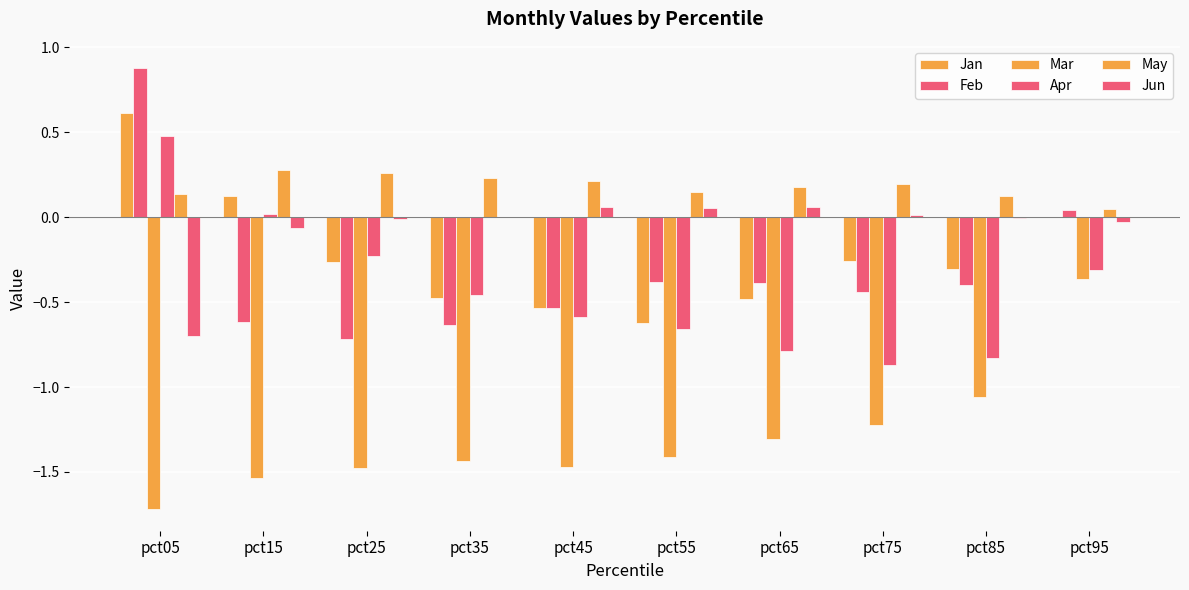

Reading left to right, what are all the values shown in this chart?

Jan: pct05=0.6	pct15=0.1	pct25=-0.3	pct35=-0.5	pct45=-0.5	pct55=-0.6	pct65=-0.5	pct75=-0.3	pct85=-0.3	pct95=-0.0
Feb: pct05=0.9	pct15=-0.6	pct25=-0.7	pct35=-0.6	pct45=-0.5	pct55=-0.4	pct65=-0.4	pct75=-0.4	pct85=-0.4	pct95=0.0
Mar: pct05=-1.7	pct15=-1.5	pct25=-1.5	pct35=-1.4	pct45=-1.5	pct55=-1.4	pct65=-1.3	pct75=-1.2	pct85=-1.1	pct95=-0.4
Apr: pct05=0.5	pct15=0.0	pct25=-0.2	pct35=-0.5	pct45=-0.6	pct55=-0.7	pct65=-0.8	pct75=-0.9	pct85=-0.8	pct95=-0.3
May: pct05=0.1	pct15=0.3	pct25=0.3	pct35=0.2	pct45=0.2	pct55=0.1	pct65=0.2	pct75=0.2	pct85=0.1	pct95=0.0
Jun: pct05=-0.7	pct15=-0.1	pct25=-0.0	pct35=0.0	pct45=0.1	pct55=0.1	pct65=0.1	pct75=0.0	pct85=-0.0	pct95=-0.0